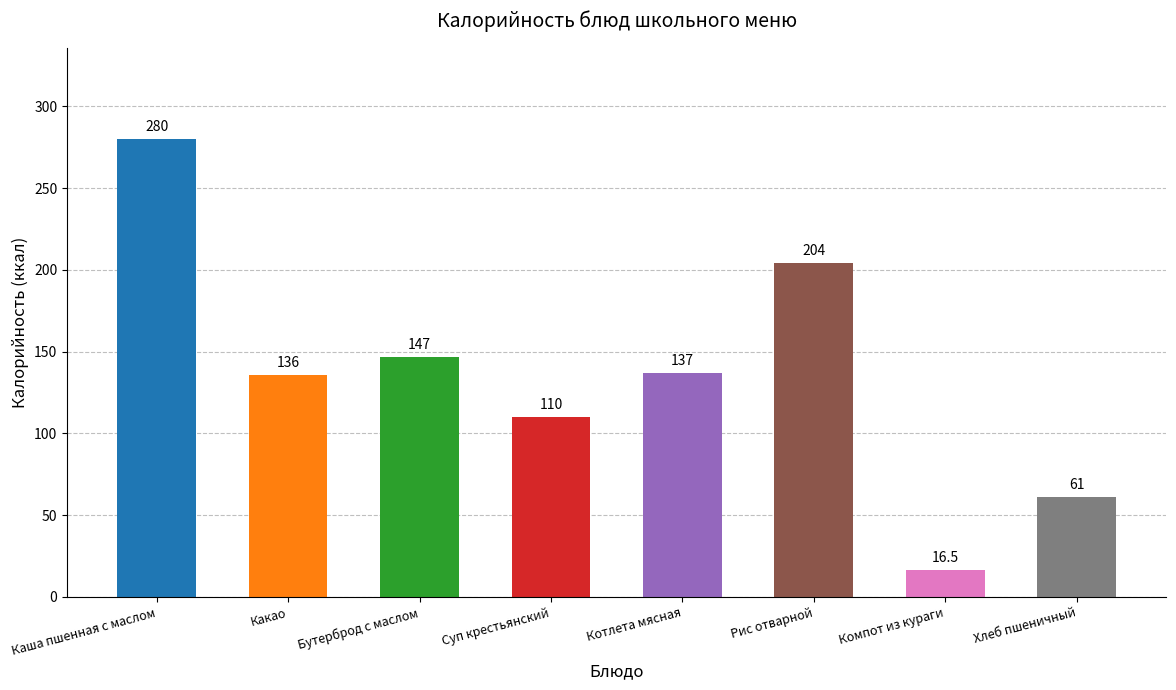

Reading right to left, list all the values displayed in this chart.

61.0	16.5	204.0	137.0	110.0	147.0	136.0	280.0